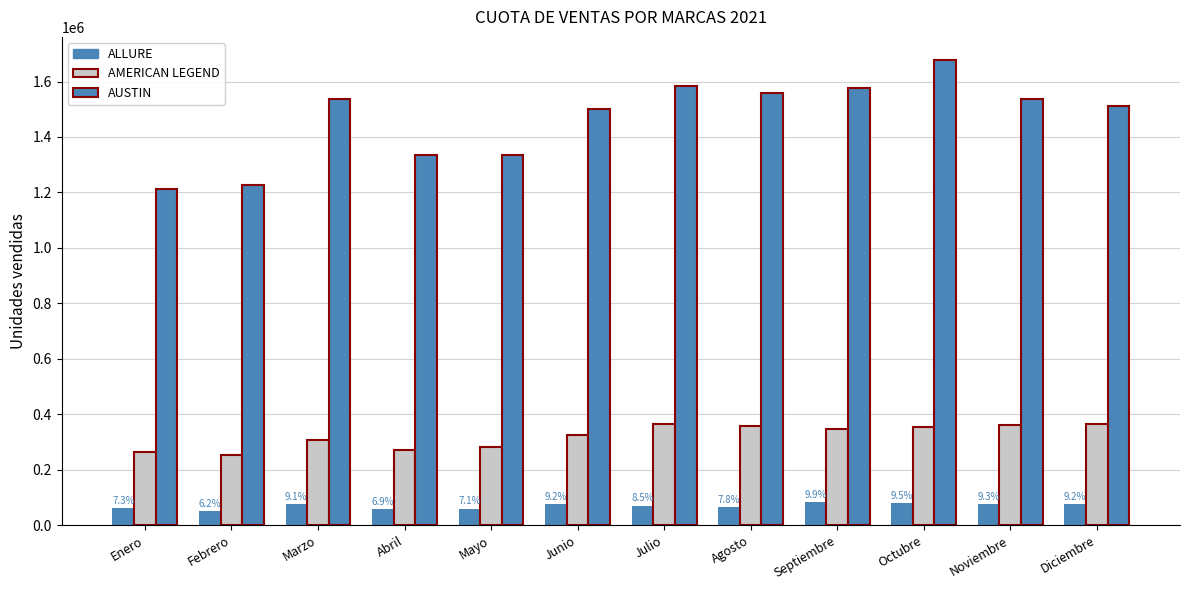

What is the difference between the maximum and minimum values in the ALLURE series?

30780